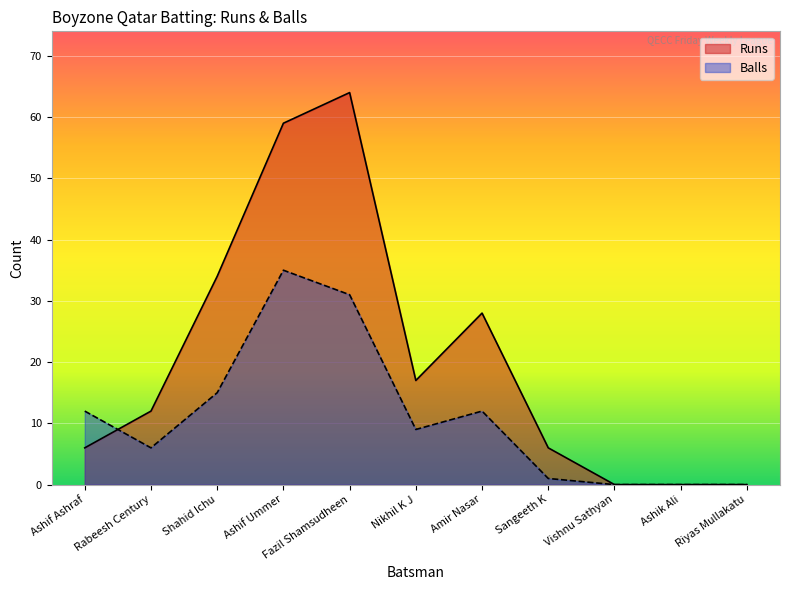

Reading left to right, extract all data points from this chart.

Runs: Ashif Ashraf=6	Rabeesh Century=12	Shahid Ichu=34	Ashif Ummer=59	Fazil Shamsudheen=64	Nikhil K J=17	Amir Nasar=28	Sangeeth K=6	Vishnu Sathyan=0	Ashik Ali=0	Riyas Mullakatu=0
Balls: Ashif Ashraf=12	Rabeesh Century=6	Shahid Ichu=15	Ashif Ummer=35	Fazil Shamsudheen=31	Nikhil K J=9	Amir Nasar=12	Sangeeth K=1	Vishnu Sathyan=0	Ashik Ali=0	Riyas Mullakatu=0